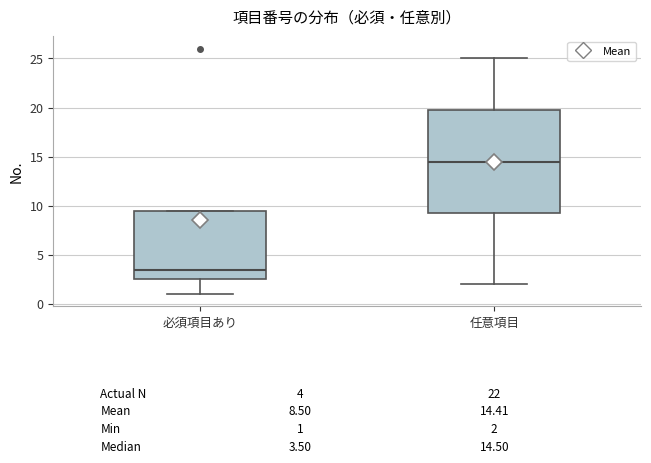

Which box's median line is the lowest?

必須項目あり